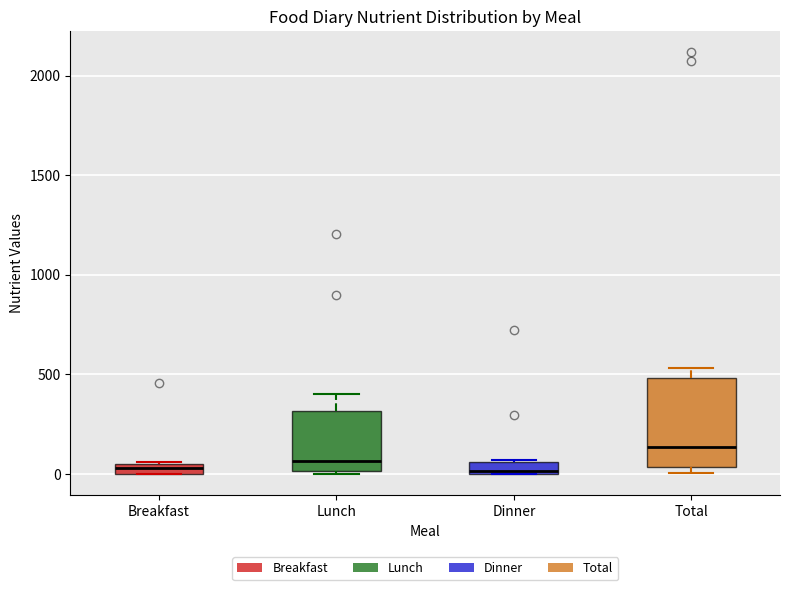

Where is the lower edge of the box for Breakfast on the y-axis? The values are not printed on the chart, so give them approximately, as read against the axis.

0